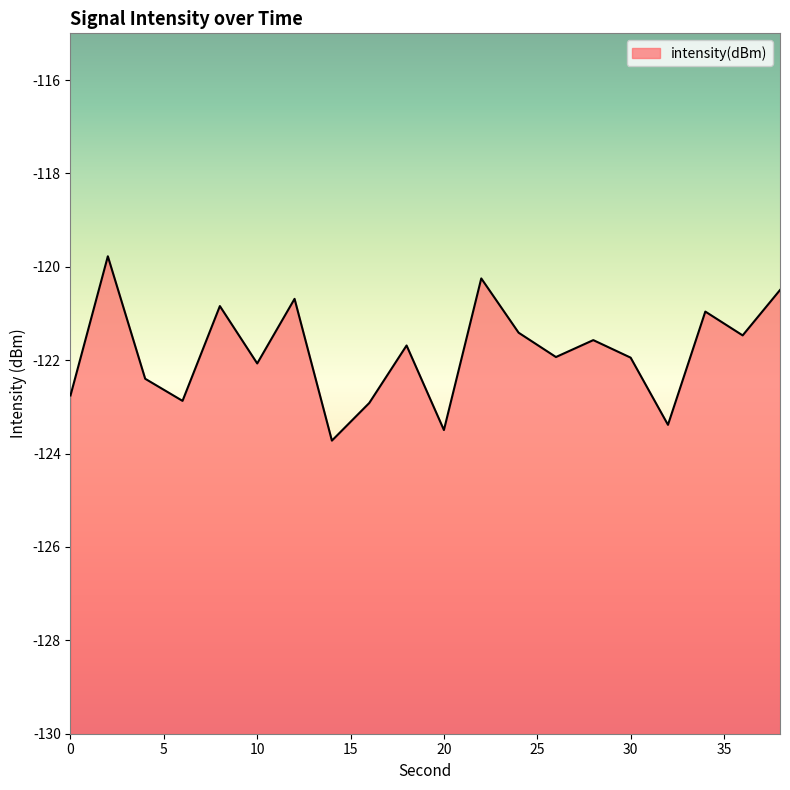

What is the difference between the values at 10 and 32?

1.3